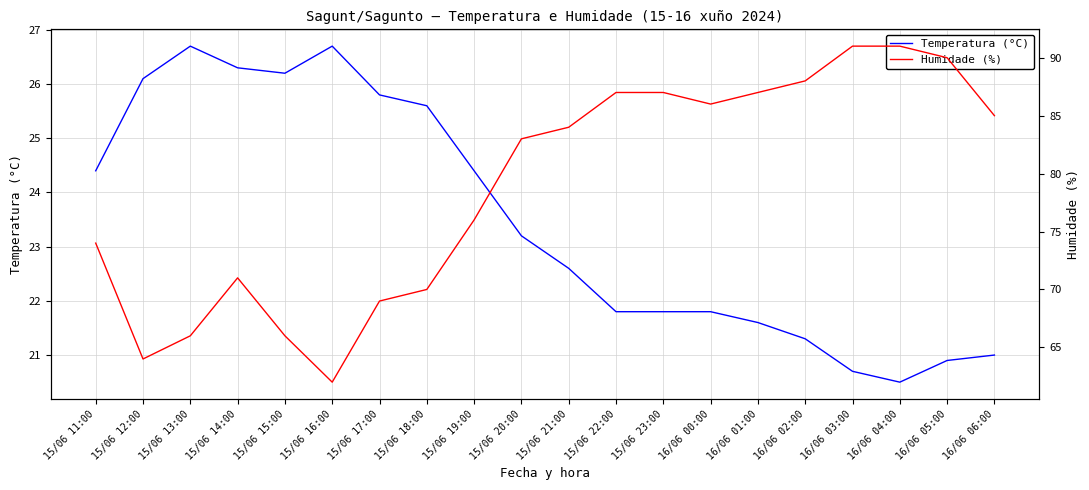

Rank the series by their maximum value, from highest to lowest.

Humidade (%), Temperatura (°C)